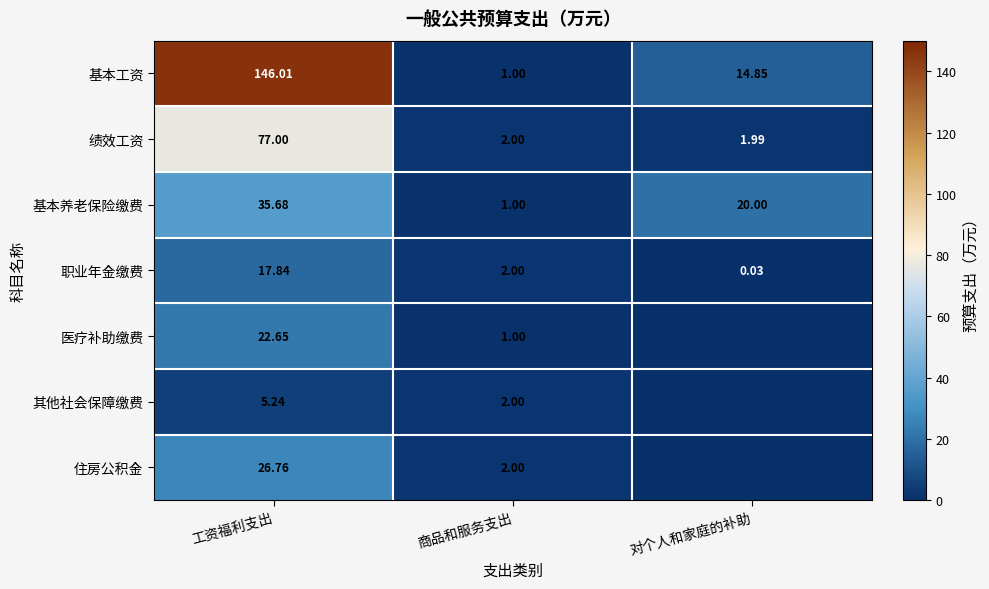

At 工资福利支出, list the series in order from largest to smallest.

基本工资, 绩效工资, 基本养老保险缴费, 住房公积金, 医疗补助缴费, 职业年金缴费, 其他社会保障缴费